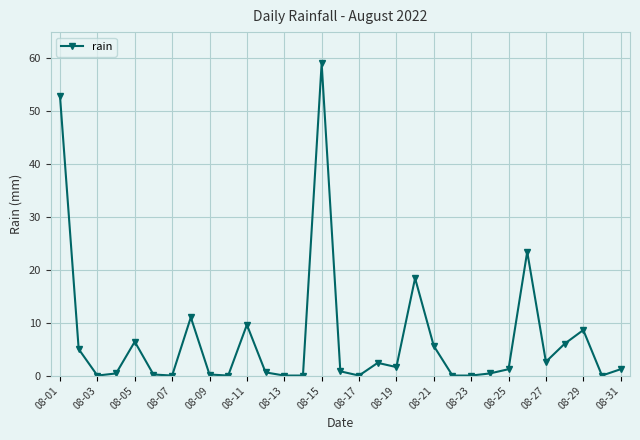

True or false: there are more than 2 points higher than both neighbors.

True